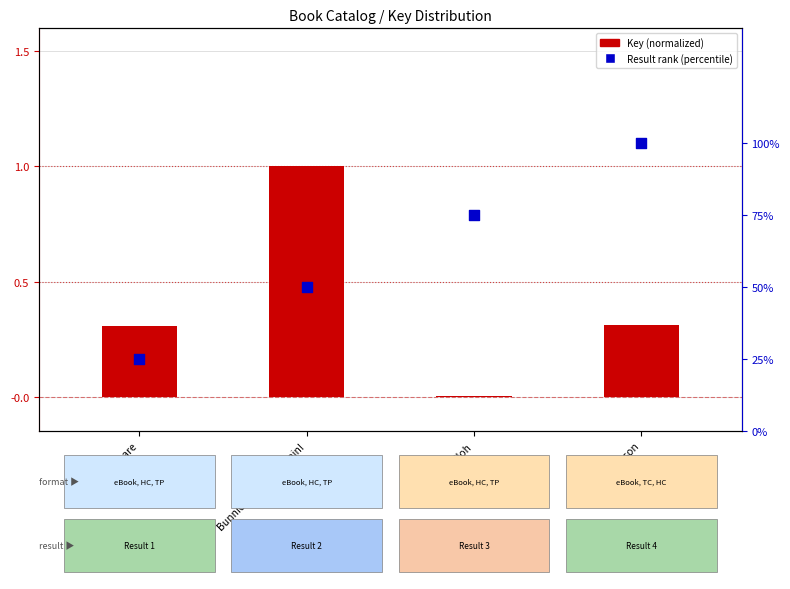

Which series reaches the maximum Y coordinate?

Result rank (percentile)